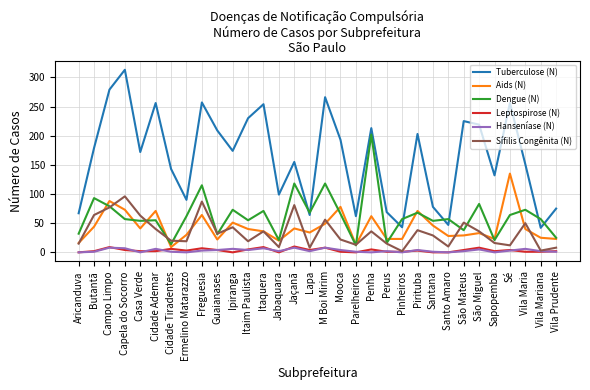

At how many categories does at least one series exceed 47?

32